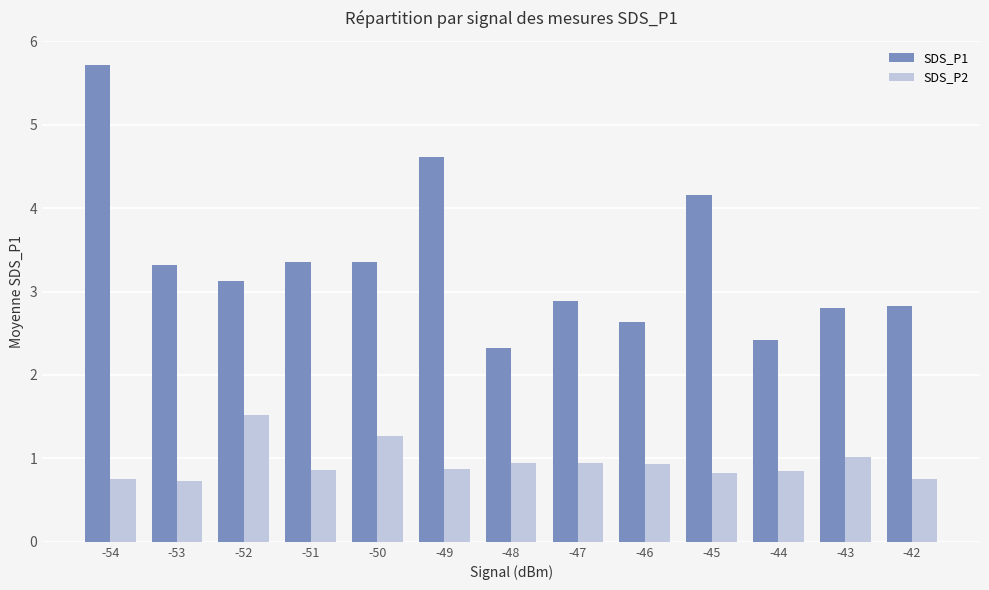

Is the value of SDS_P1 at -44 greater than the value of SDS_P2 at -52?

Yes